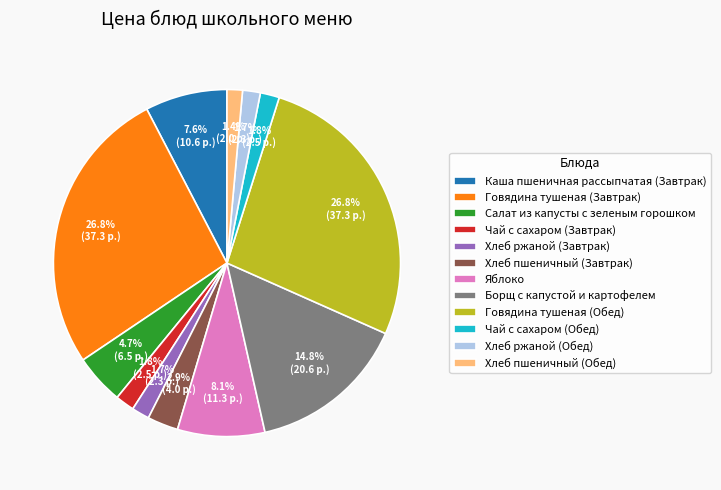

Between Говядина тушеная (Обед) and Чай с сахаром (Обед), which is larger?

Говядина тушеная (Обед)